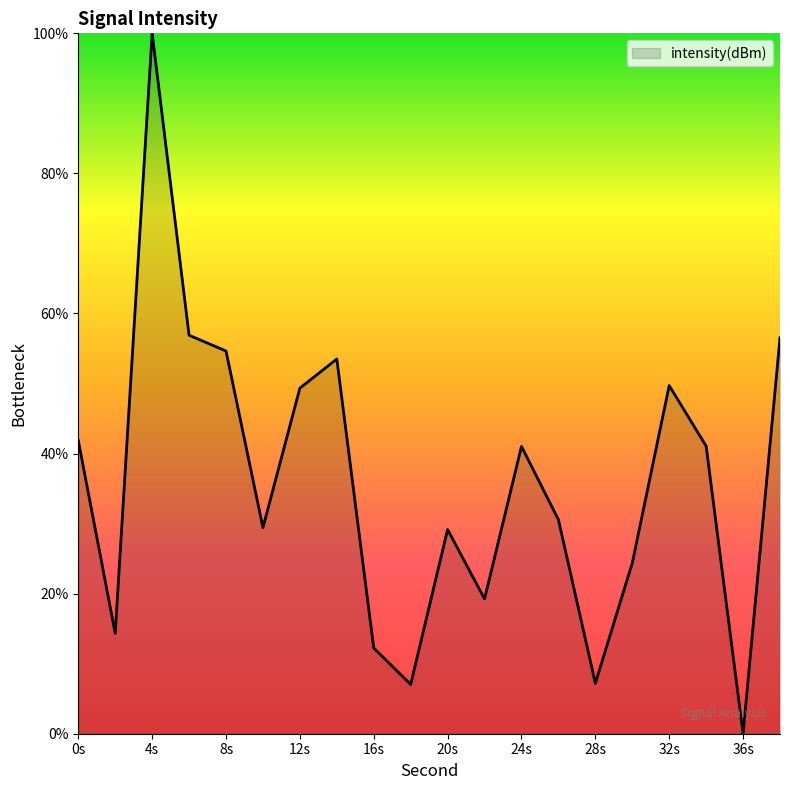

What is the difference between the maximum and minimum values?

100.0